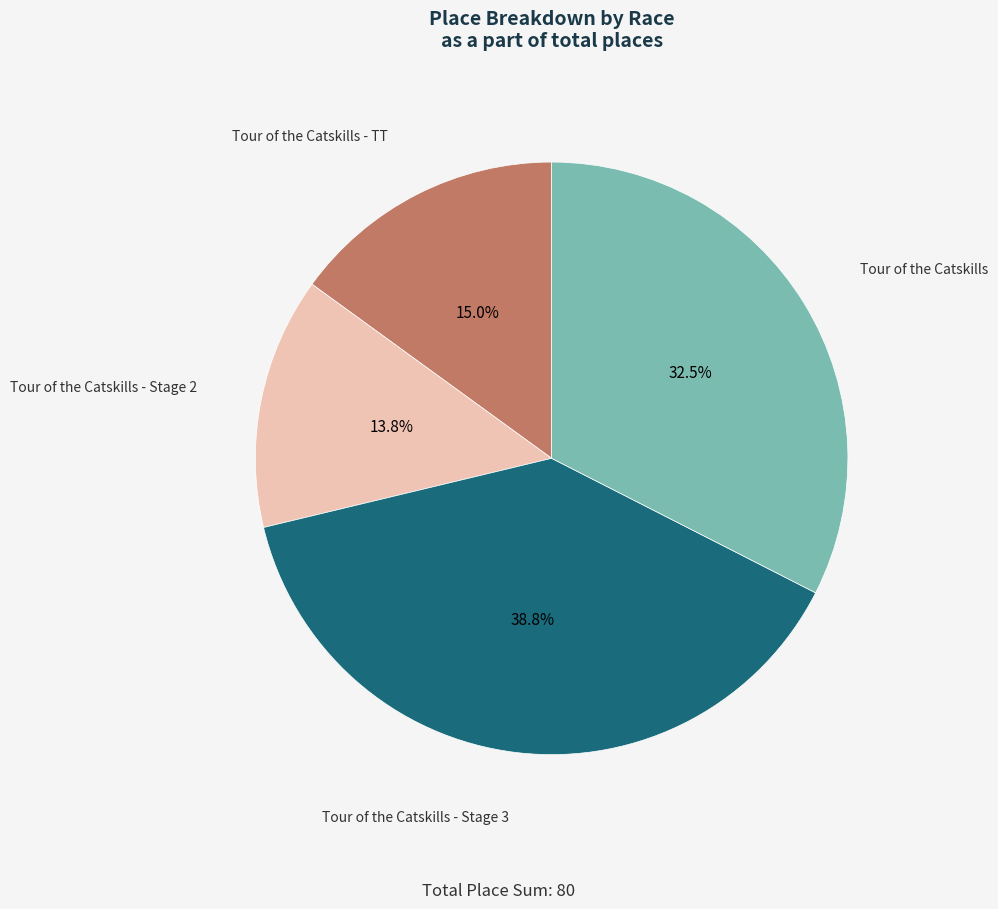

Is there a majority slice in this chart?

No